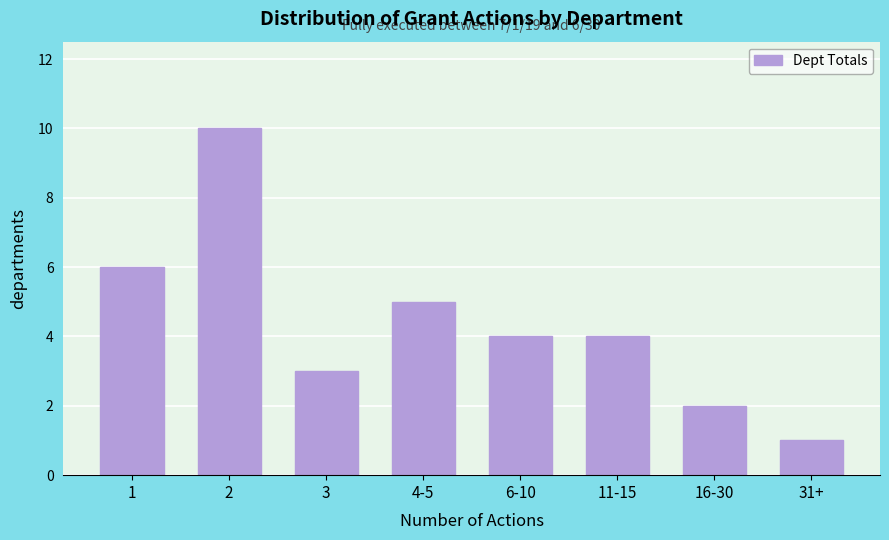

Reading left to right, what are all the values shown in this chart?

1=6	2=10	3=3	4-5=5	6-10=4	11-15=4	16-30=2	31+=1